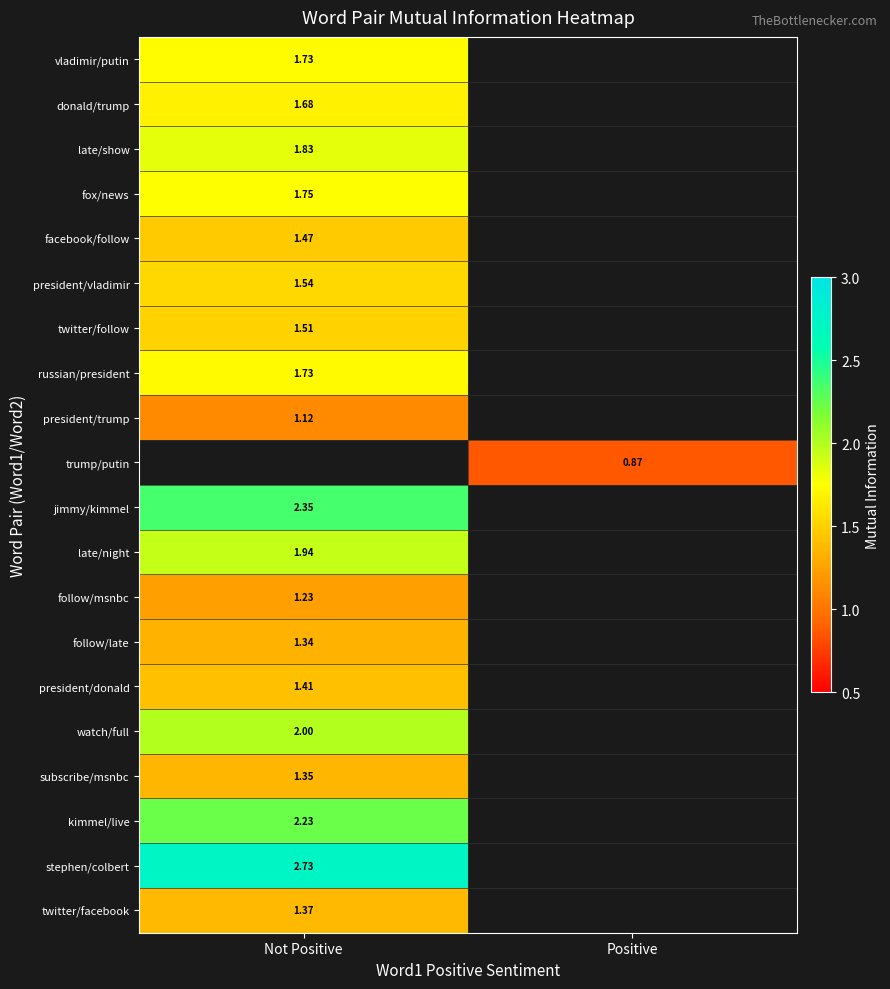

What is the greatest value displayed?

2.7